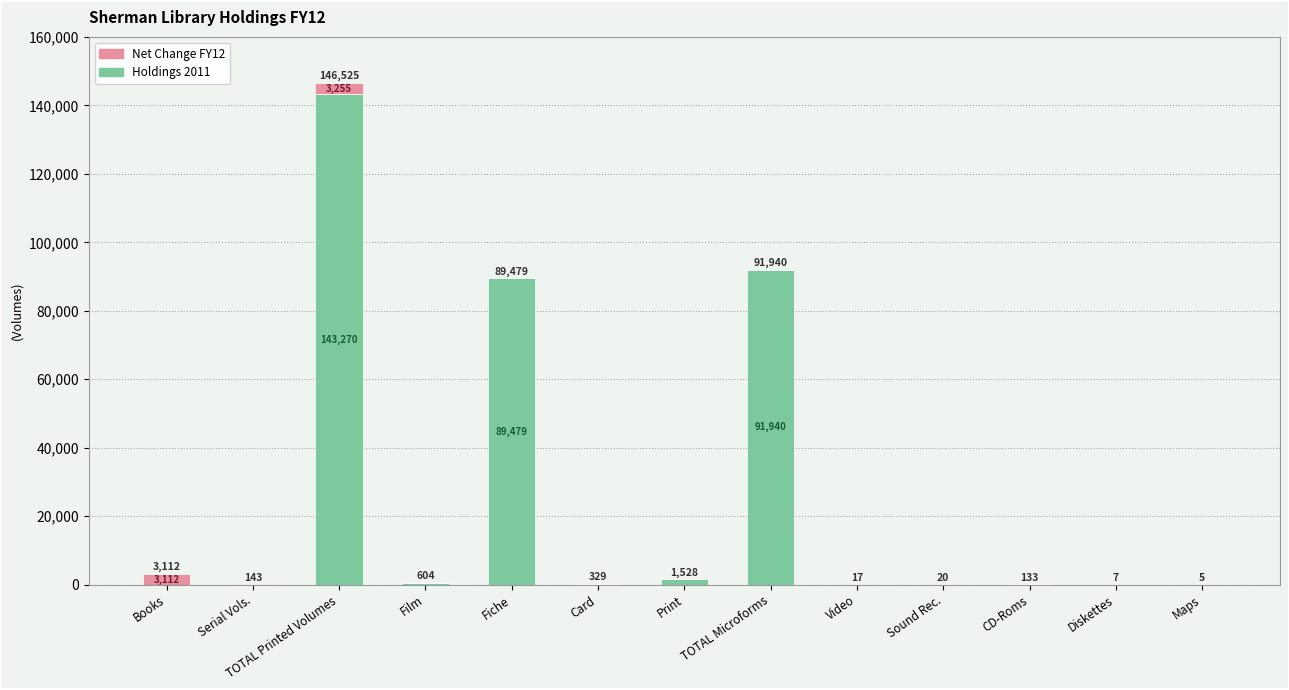

Where does the Holdings 2011 series first go above 133?

TOTAL Printed Volumes